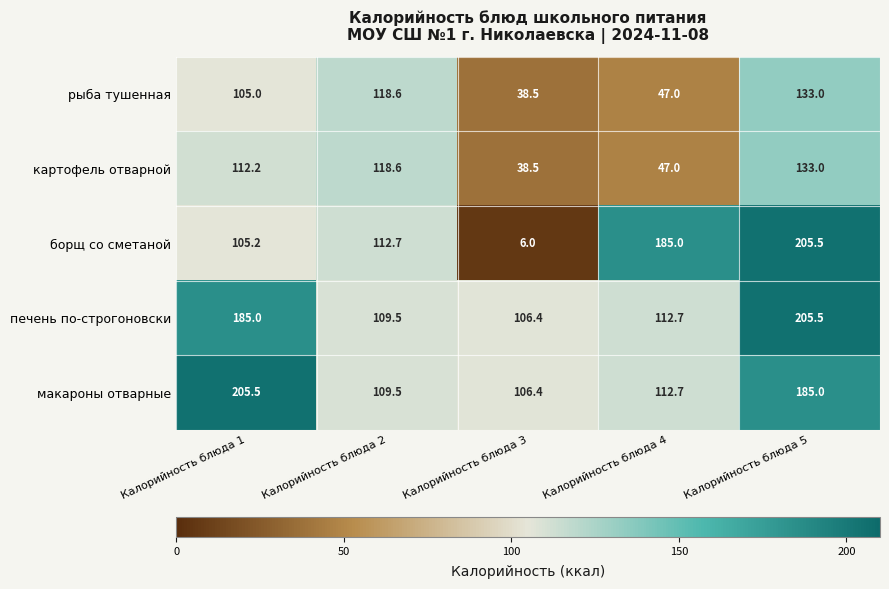

What value does the печень по-строгоновски series have at Калорийность блюда 1?

185.0